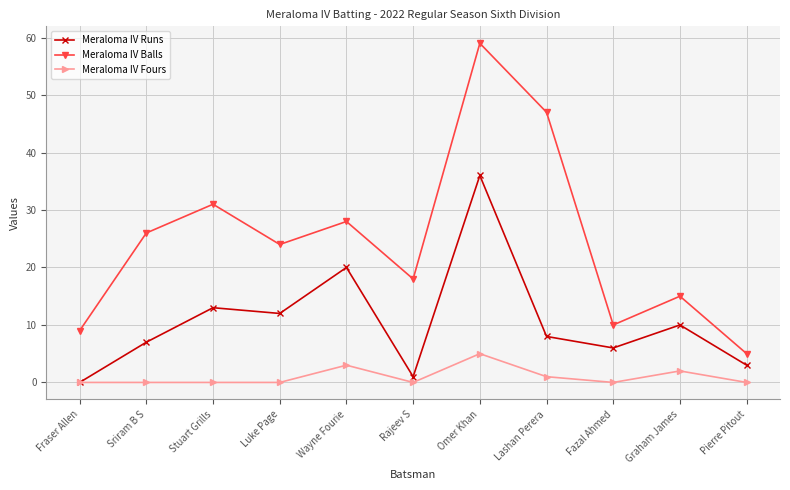

What is the difference between the highest and lowest values at Wayne Fourie?

25